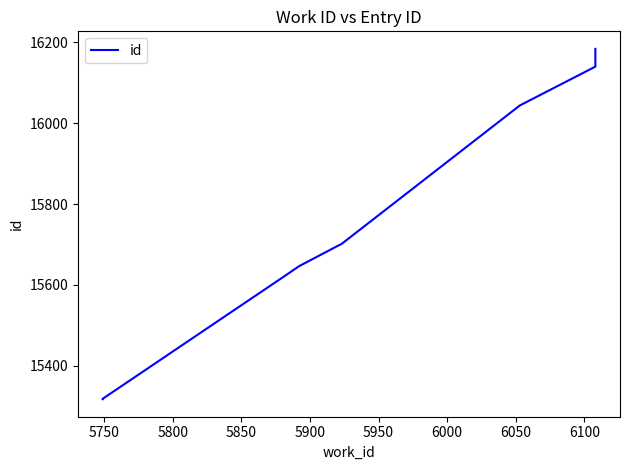

What value does the data have at 5750?

15318